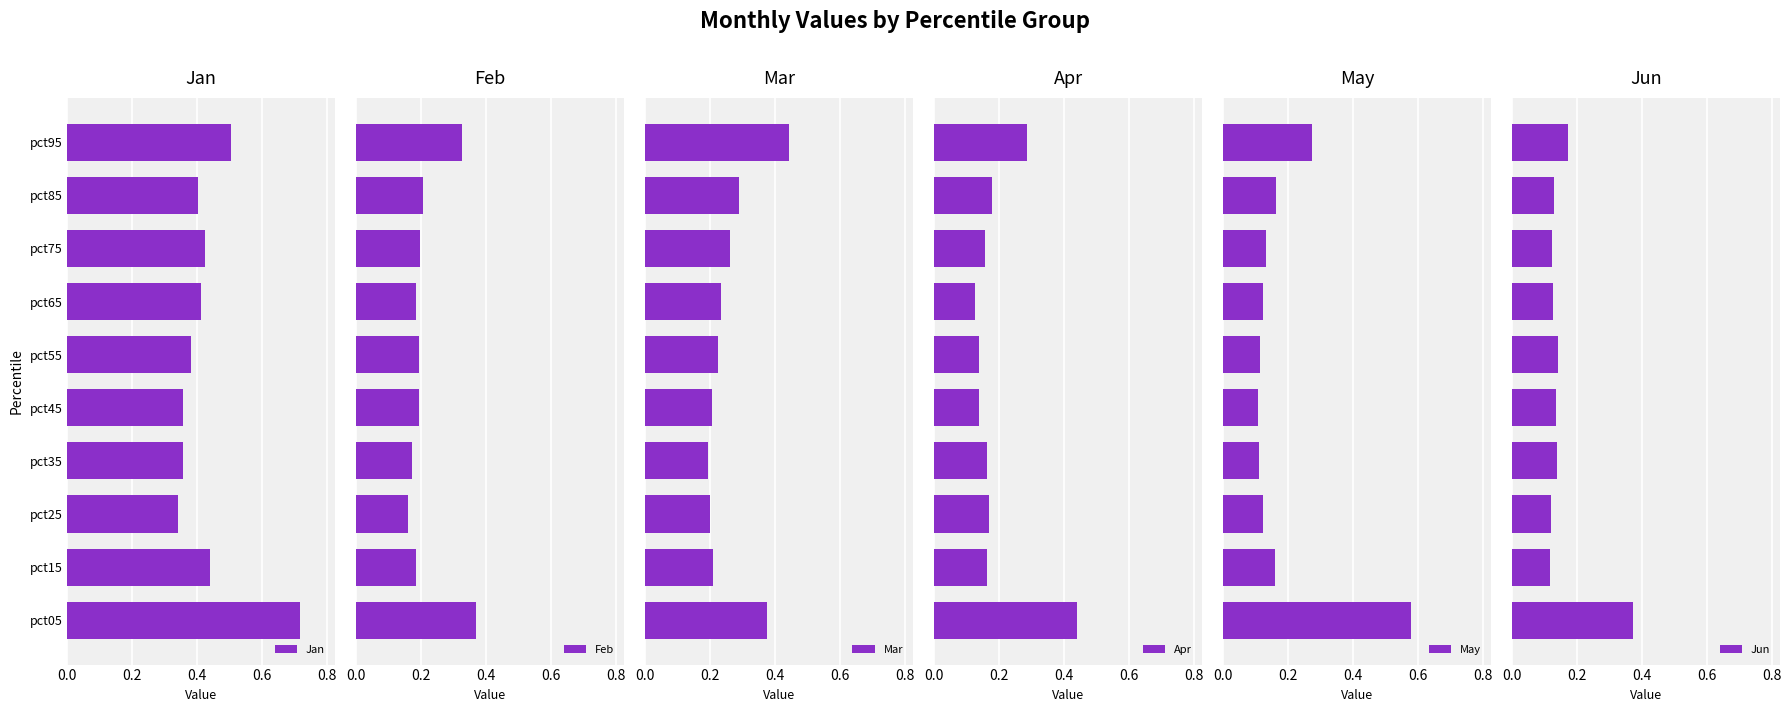

Count the Jun values in the range 0 to 1.

10